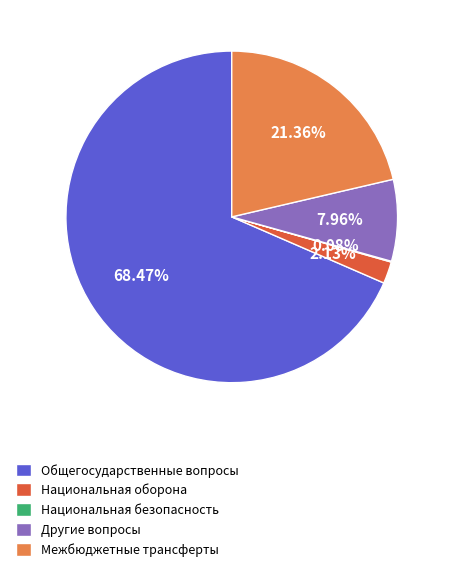

To the nearest percent, what percentage of the pie is Общегосударственные вопросы?

68%